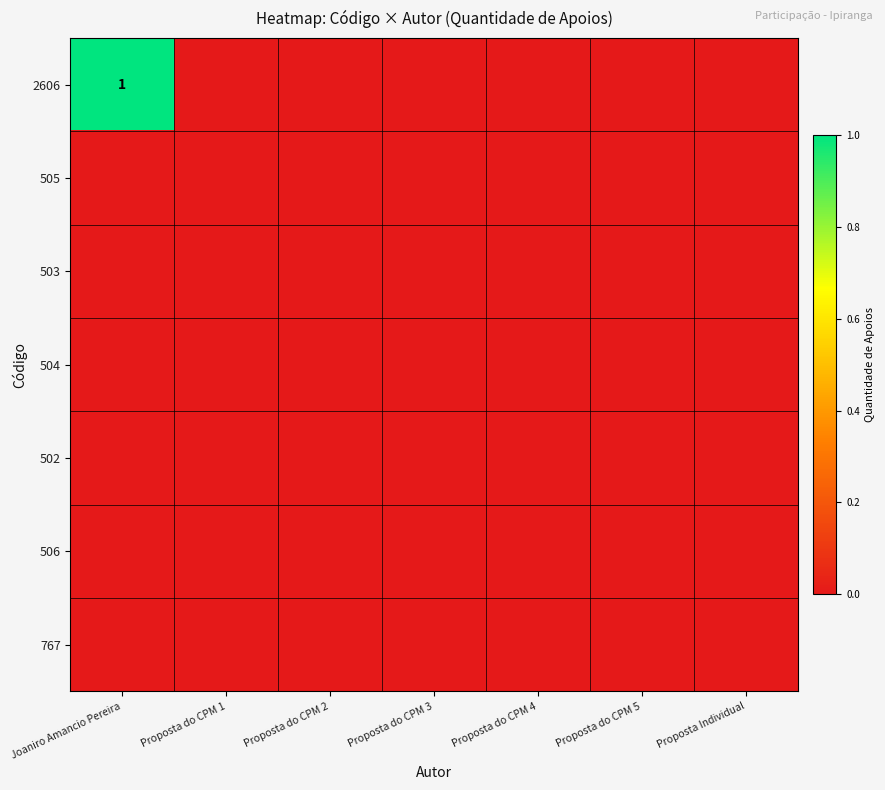

What is the maximum value shown in the chart?

1